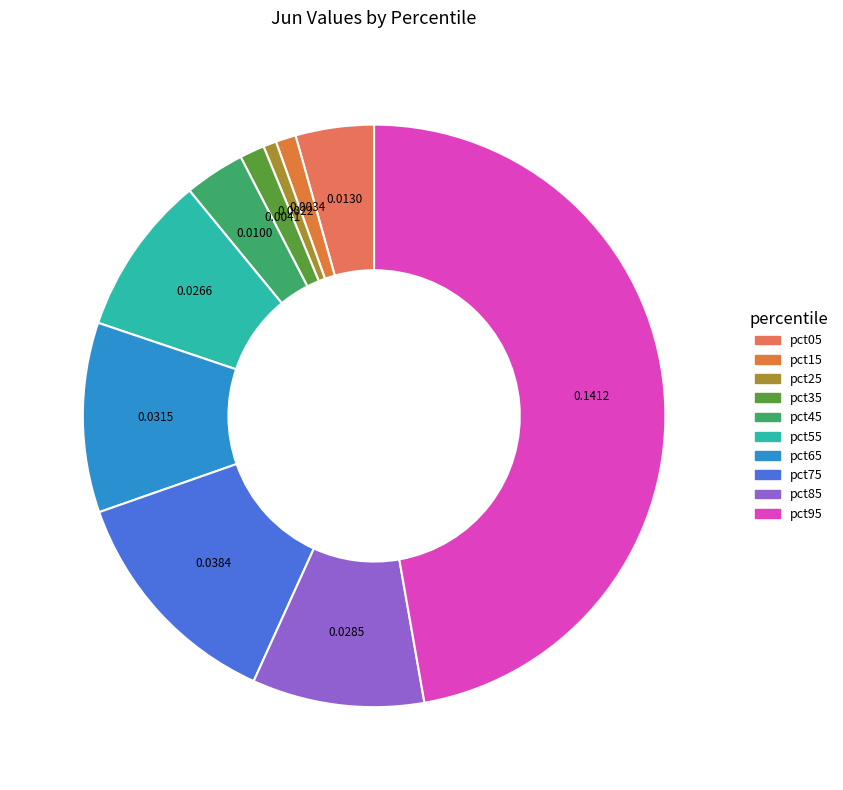

Is it true that pct15 is 1% of the pie?

True